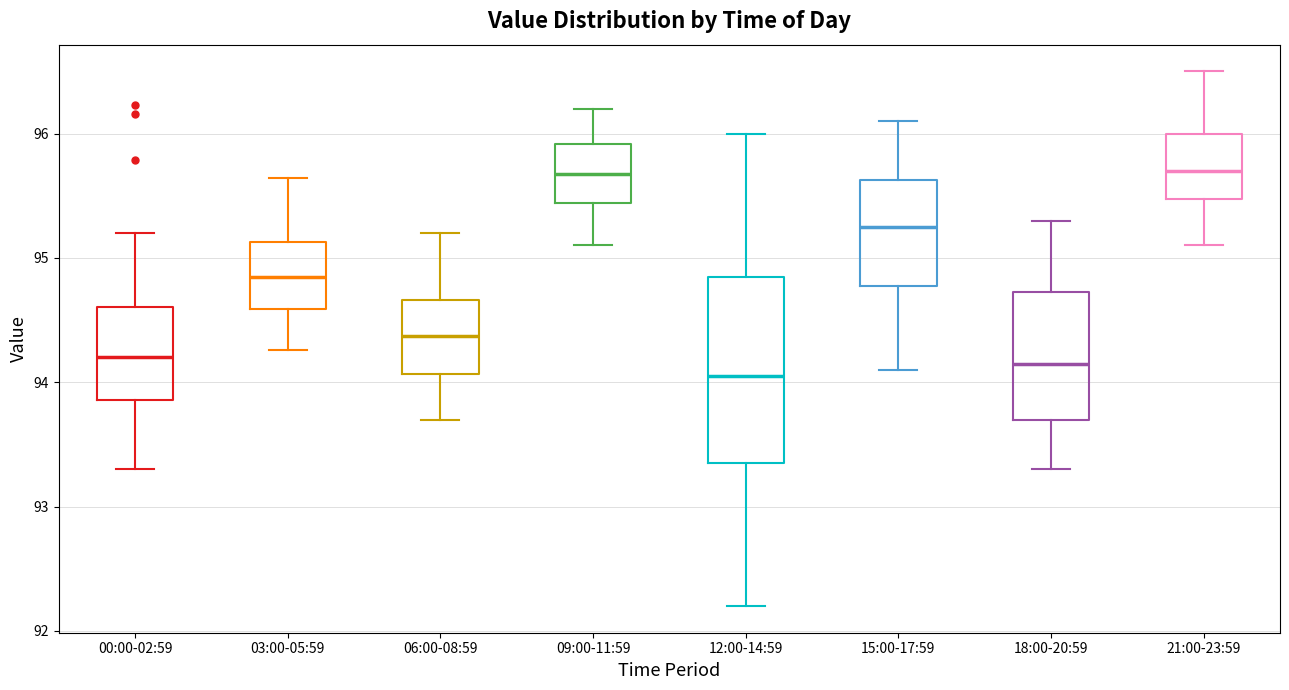

Reading left to right, transcribe this box plot: for each box, give where its median line is, the range the box spans, and where its two whiskers end, as read against the y-axis. The values are not printed on the chart, so give them approximately, as read against the axis.

00:00-02:59: median 94.2, box 93.9 to 94.6, whiskers 93.3 to 95.2
03:00-05:59: median 94.9, box 94.6 to 95.1, whiskers 94.3 to 95.6
06:00-08:59: median 94.4, box 94.1 to 94.7, whiskers 93.7 to 95.2
09:00-11:59: median 95.7, box 95.4 to 95.9, whiskers 95.1 to 96.2
12:00-14:59: median 94.1, box 93.4 to 94.9, whiskers 92.2 to 96.0
15:00-17:59: median 95.3, box 94.8 to 95.6, whiskers 94.1 to 96.1
18:00-20:59: median 94.2, box 93.7 to 94.7, whiskers 93.3 to 95.3
21:00-23:59: median 95.7, box 95.5 to 96.0, whiskers 95.1 to 96.5